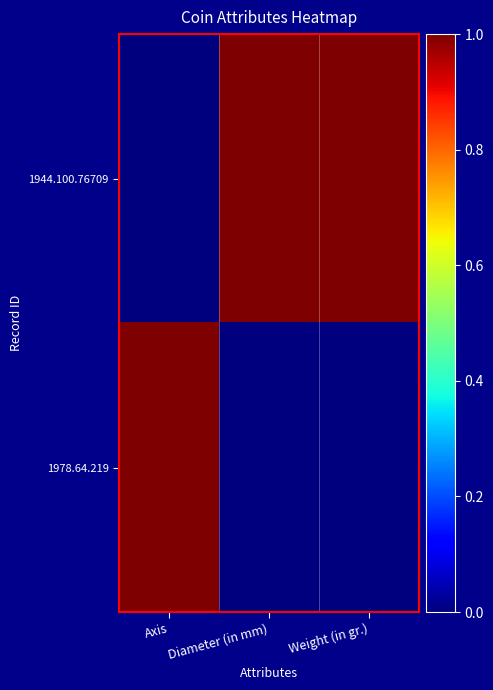

What is the total value across all series at Axis?

1